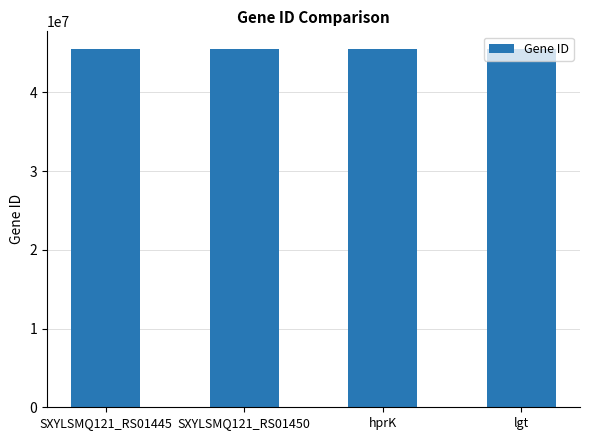

What is the maximum value shown in the chart?

45497584